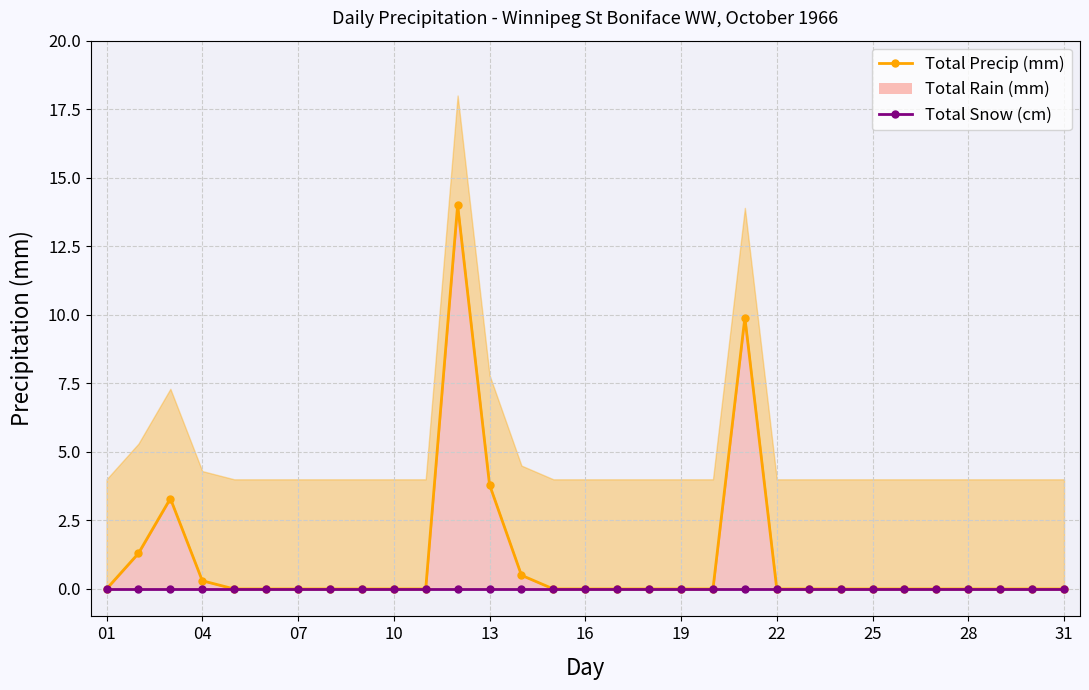

True or false: Total Precip (mm) and Total Rain (mm) intersect in this chart.

False